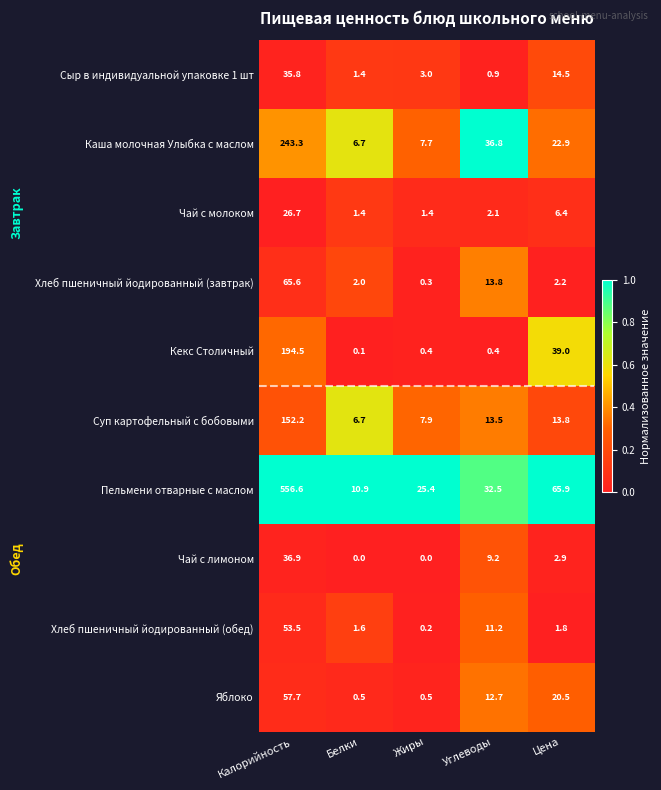

The value of Яблоко at Углеводы is 19.2. True or false?

False